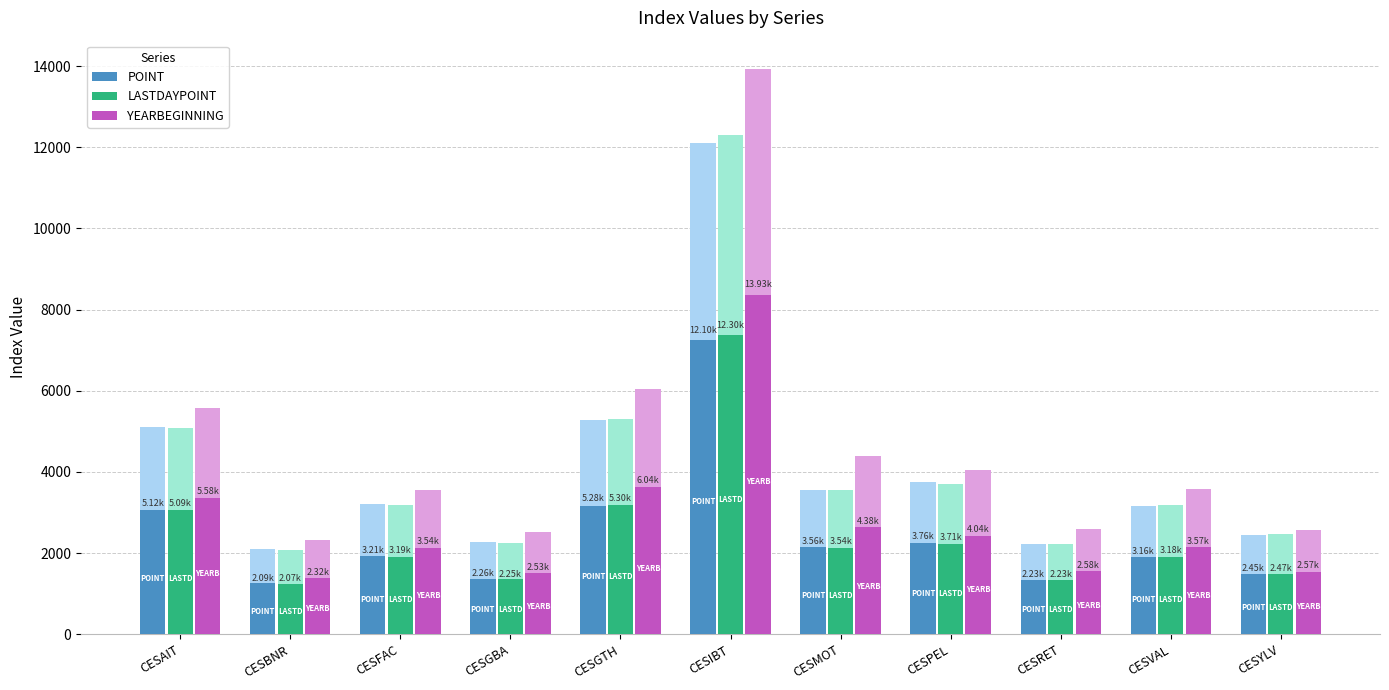

Is the value of POINT at CESGTH greater than the value of YEARBEGINNING at CESGTH?

No